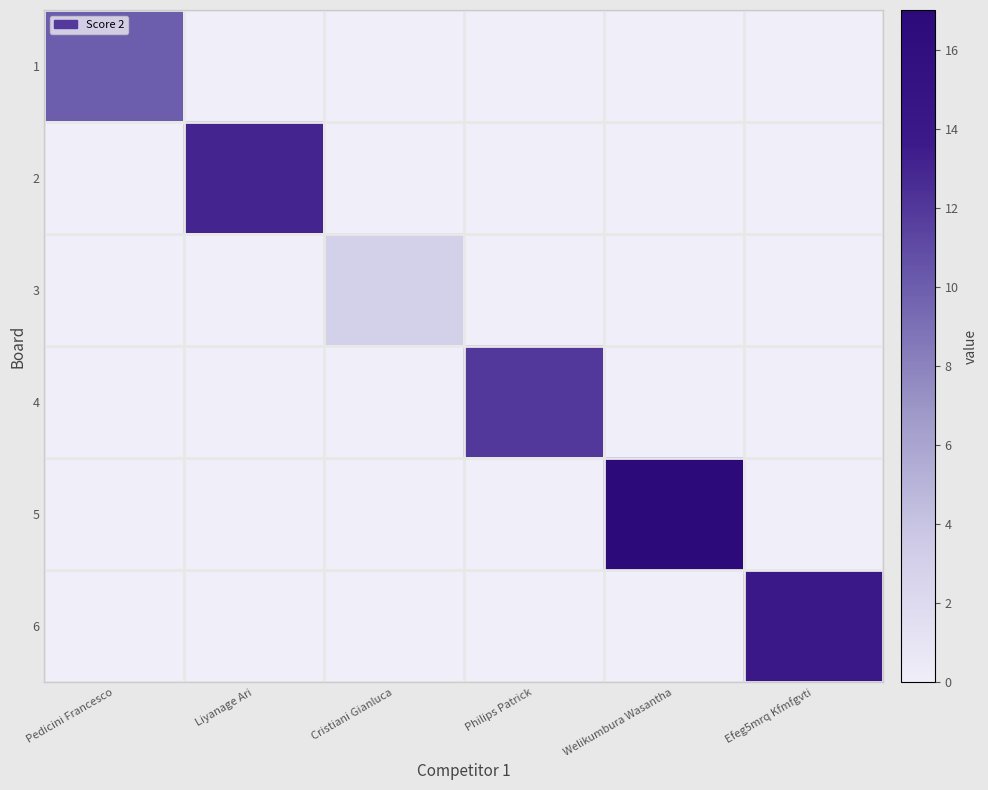

Reading left to right, extract all data points from this chart.

1: Pedicini Francesco=10	Liyanage Ari=0	Cristiani Gianluca=0	Philips Patrick=0	Welikumbura Wasantha=0	Efeg5mrq Kfmfgvti=0
2: Pedicini Francesco=0	Liyanage Ari=13	Cristiani Gianluca=0	Philips Patrick=0	Welikumbura Wasantha=0	Efeg5mrq Kfmfgvti=0
3: Pedicini Francesco=0	Liyanage Ari=0	Cristiani Gianluca=3	Philips Patrick=0	Welikumbura Wasantha=0	Efeg5mrq Kfmfgvti=0
4: Pedicini Francesco=0	Liyanage Ari=0	Cristiani Gianluca=0	Philips Patrick=12	Welikumbura Wasantha=0	Efeg5mrq Kfmfgvti=0
5: Pedicini Francesco=0	Liyanage Ari=0	Cristiani Gianluca=0	Philips Patrick=0	Welikumbura Wasantha=17	Efeg5mrq Kfmfgvti=0
6: Pedicini Francesco=0	Liyanage Ari=0	Cristiani Gianluca=0	Philips Patrick=0	Welikumbura Wasantha=0	Efeg5mrq Kfmfgvti=14